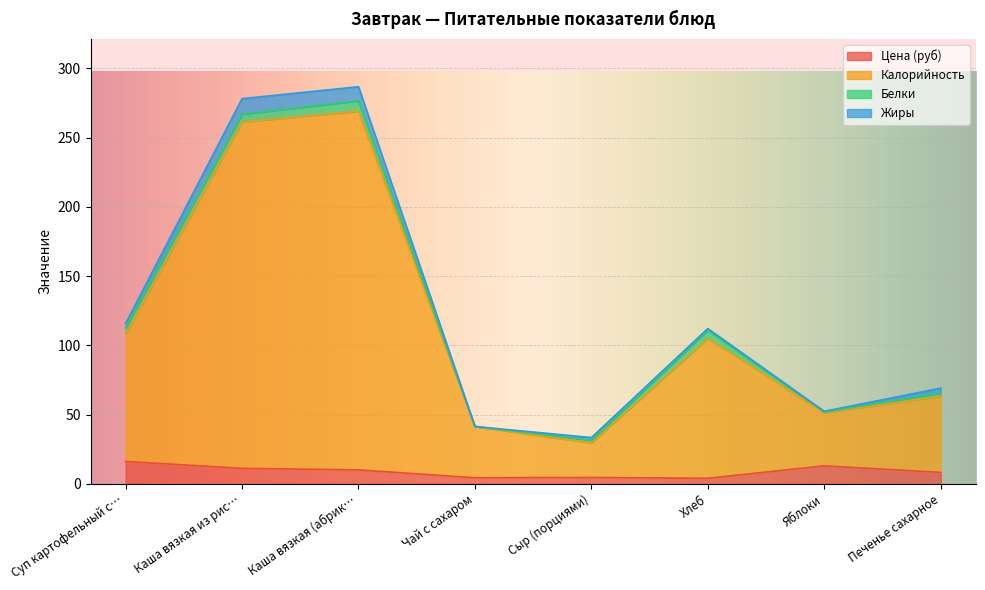

What is the total value across all series at Каша вязкая (абрик…?

286.8